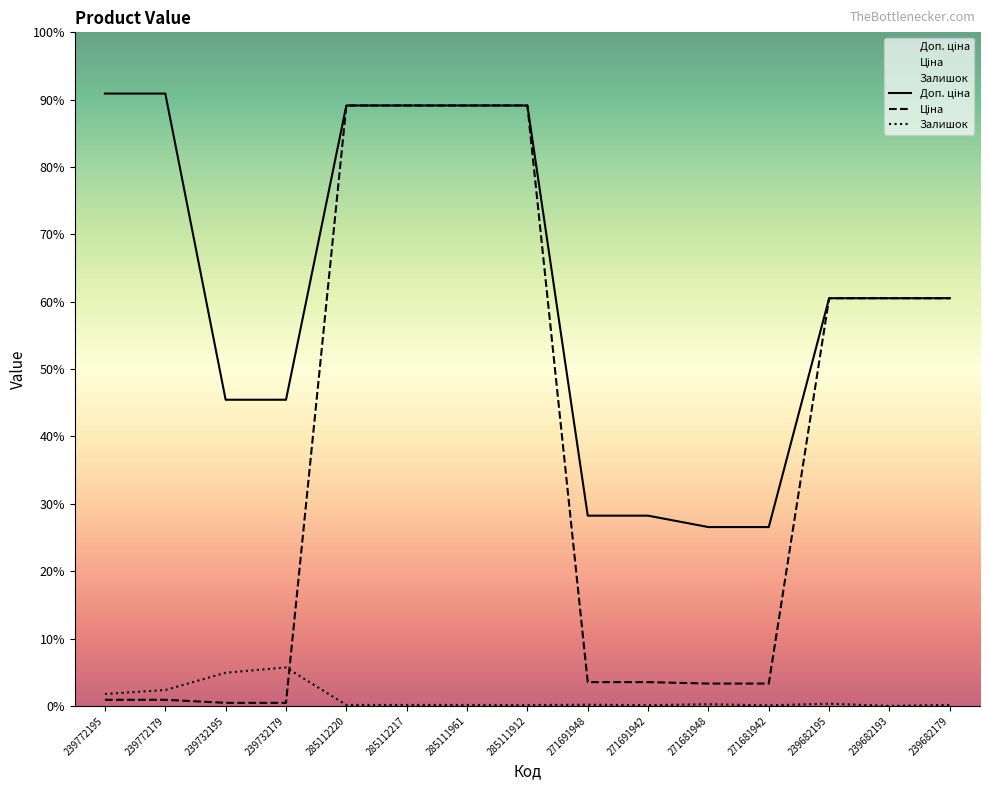

What position from the right is 285112217?

10